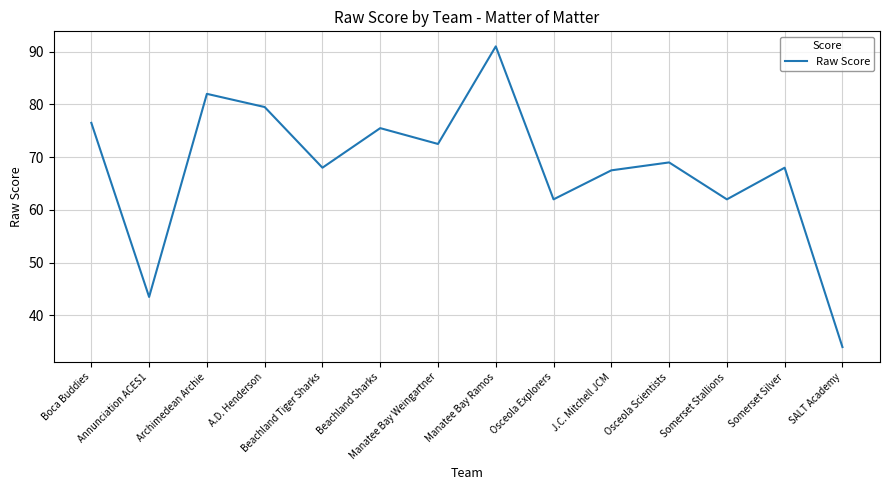

What is the approximate value at SALT Academy?

34.0